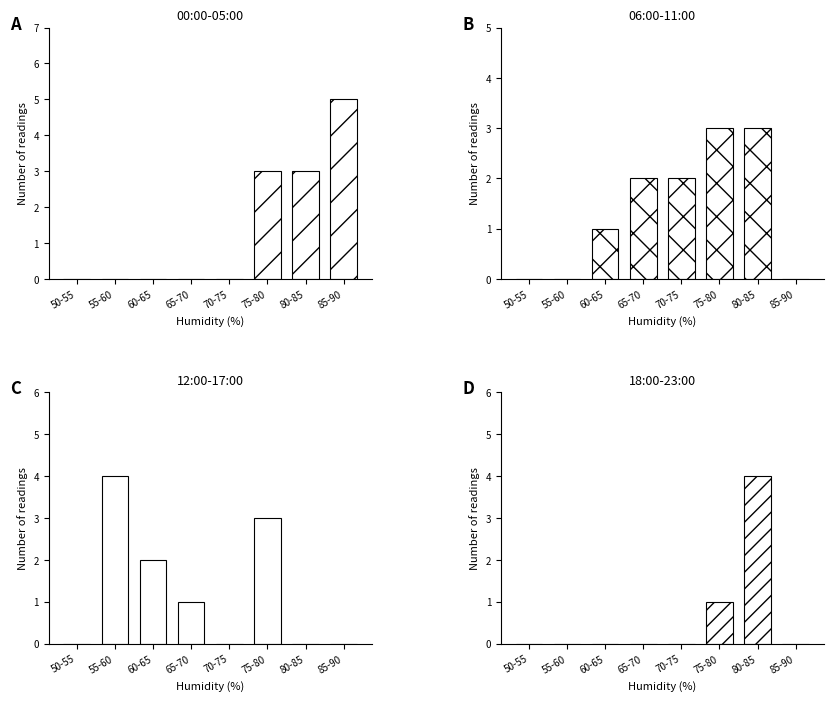

What is the difference between the second highest and second lowest values in the 12:00-17:00 series?

3